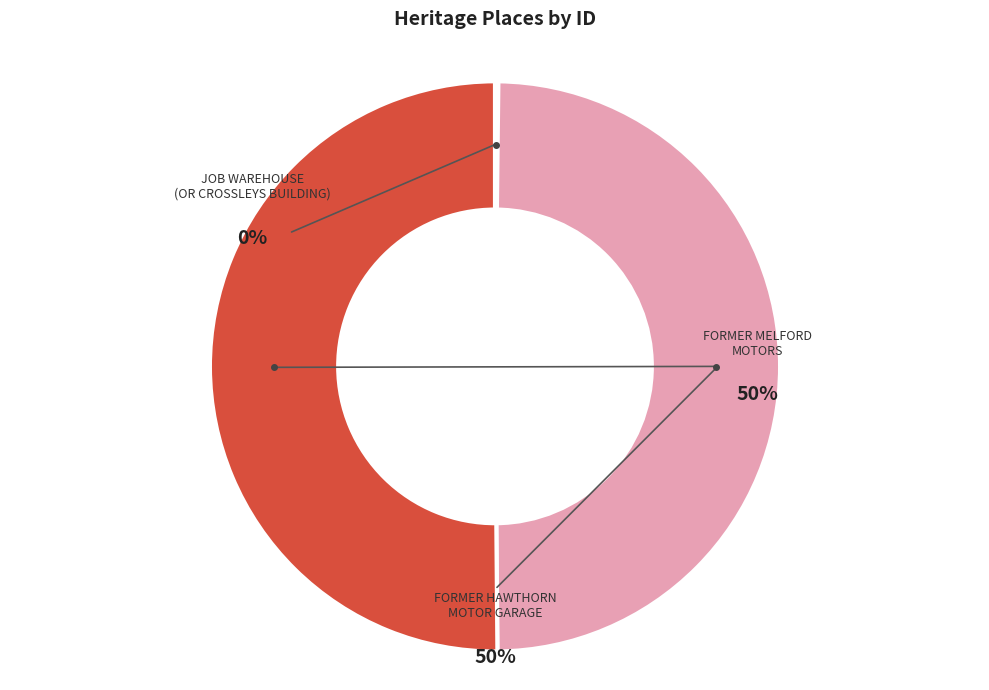

To the nearest percent, what is the difference between the largest and smallest slice percentages?

50%